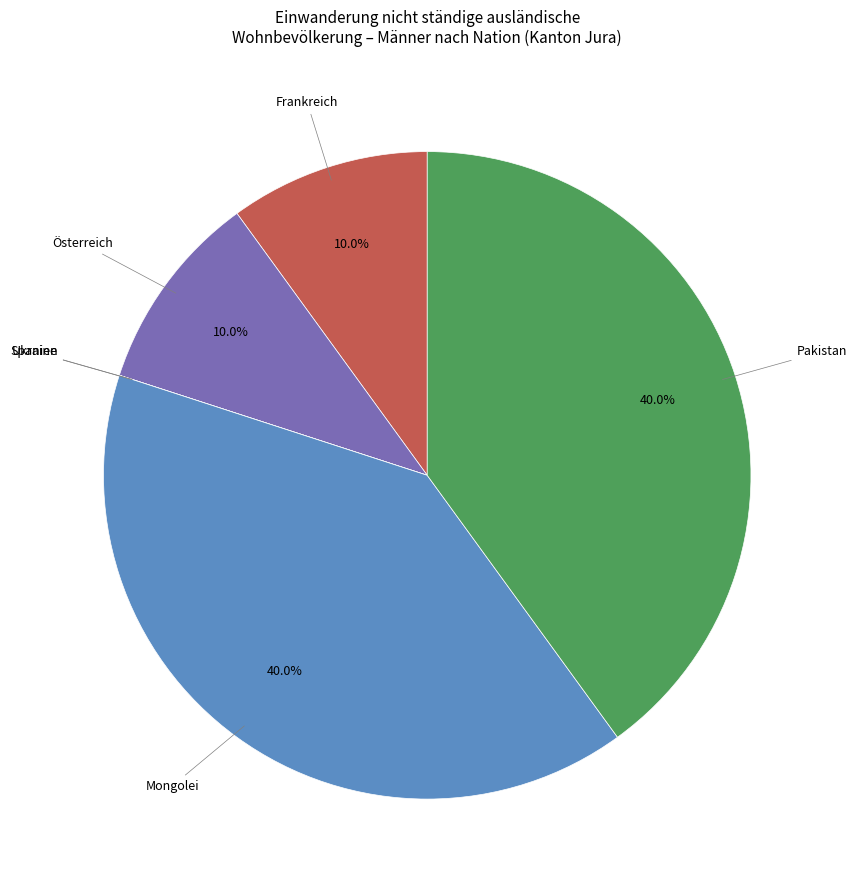

Is there a majority slice in this chart?

No